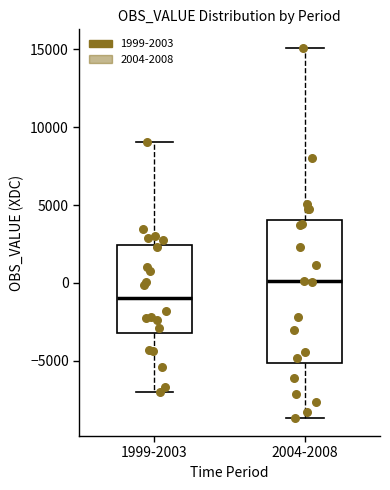

Reading left to right, read every box against the y-axis: the position of its median line, the range the box covers, and the ends of its whiskers. The values are not printed on the chart, so give them approximately, as read against the axis.

1999-2003: median -1000, box -3000 to 2500, whiskers -7000 to 9000
2004-2008: median 0, box -5000 to 4000, whiskers -8500 to 15000